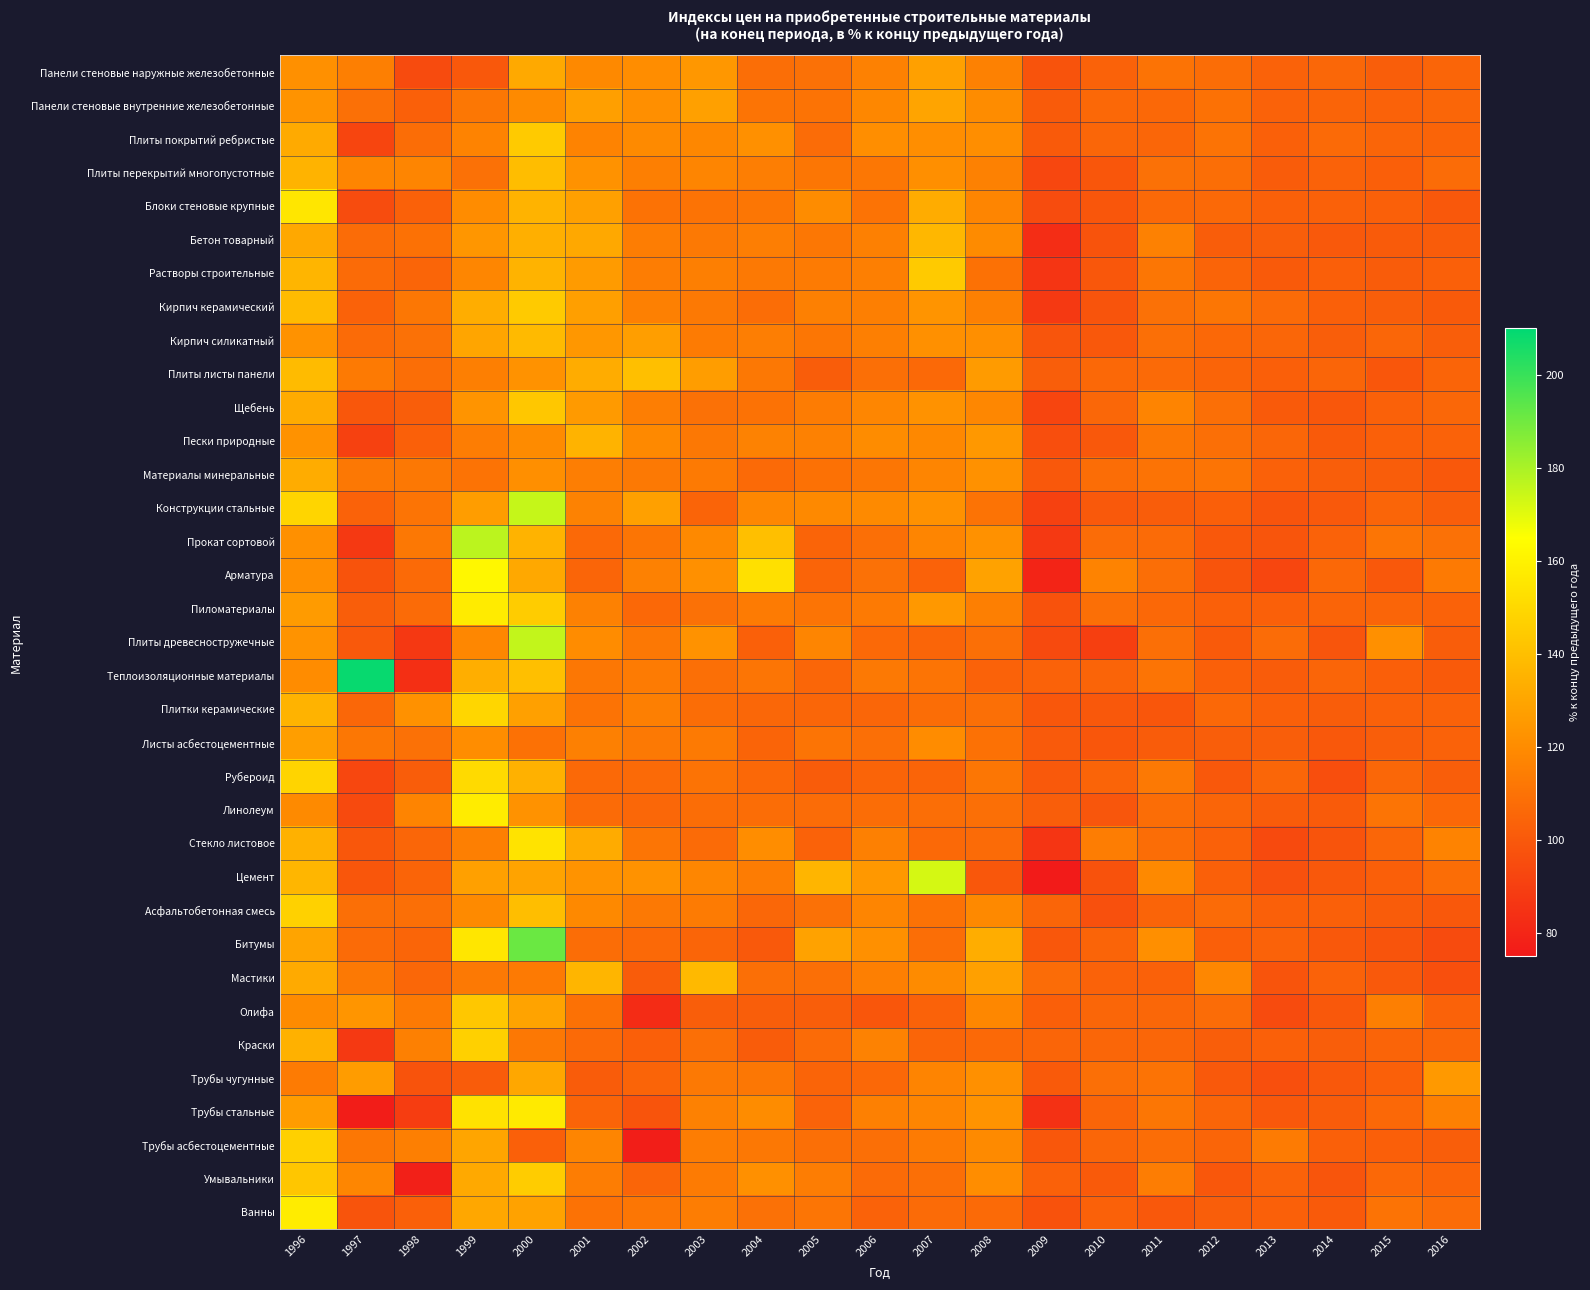

Between 2007 and 2010, which series saw the biggest shift?

Цемент